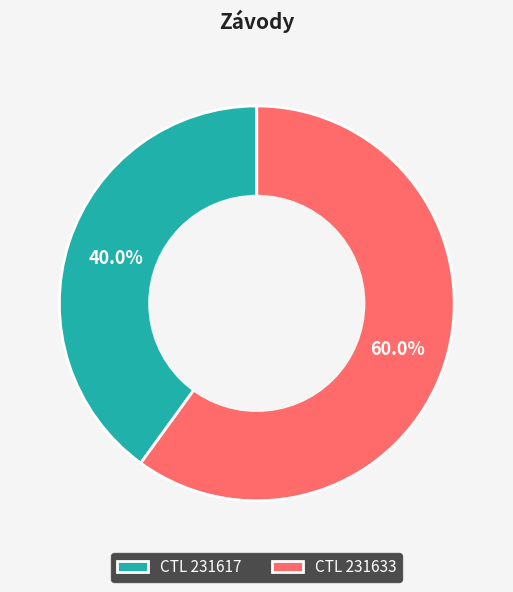

Count the number of slices in the pie.

2